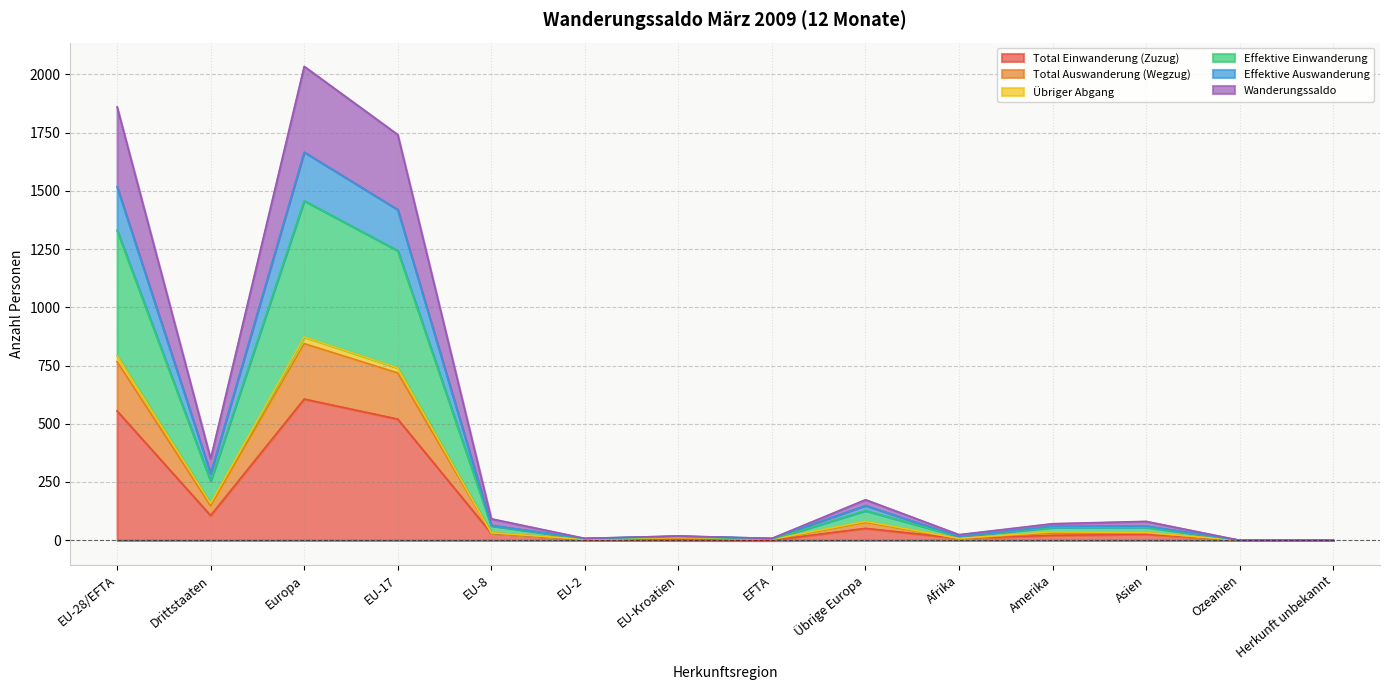

Is it true that Total Einwanderung (Zuzug) equals -210 at Herkunft unbekannt?

False